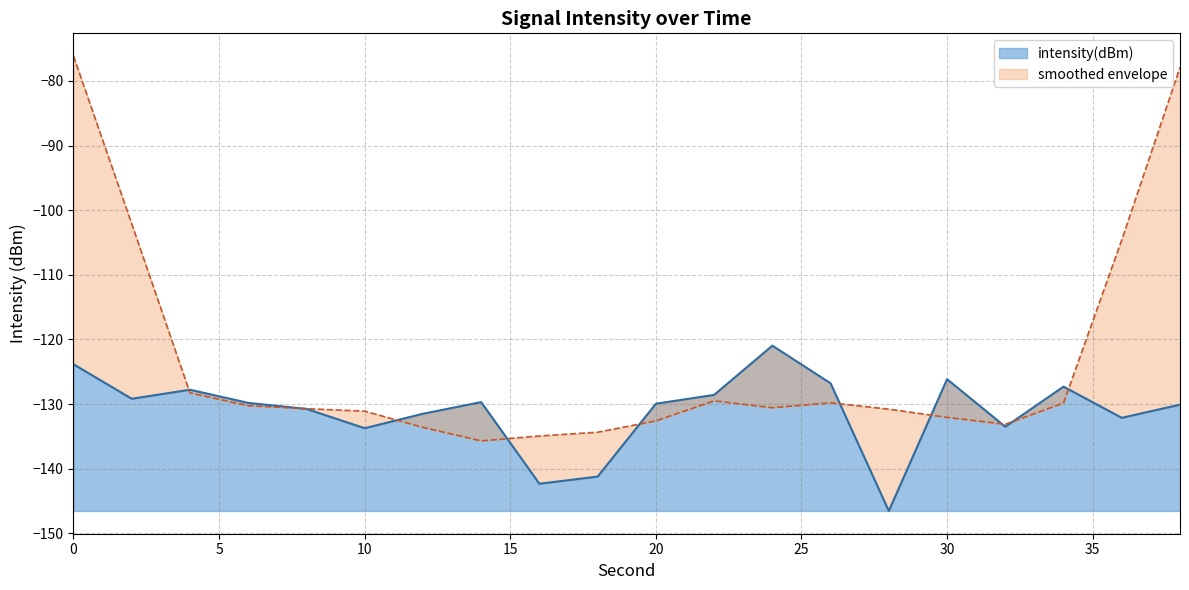

What is the sum of all values?

-2621.7